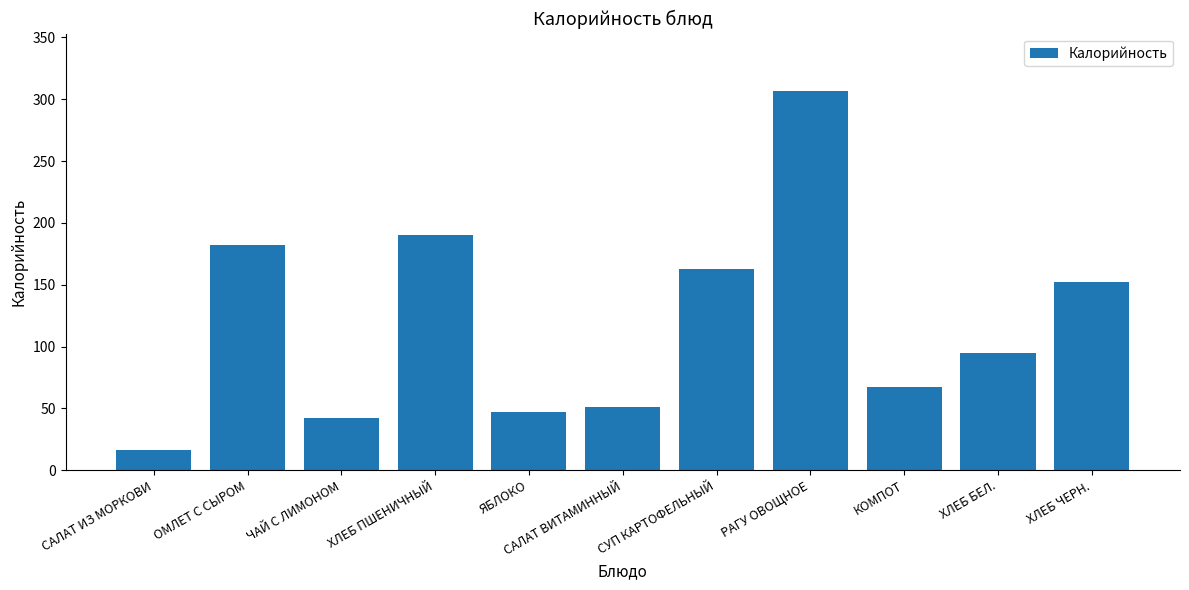

What is the change in value from СУП КАРТОФЕЛЬНЫЙ to ХЛЕБ ЧЕРН.?

-11